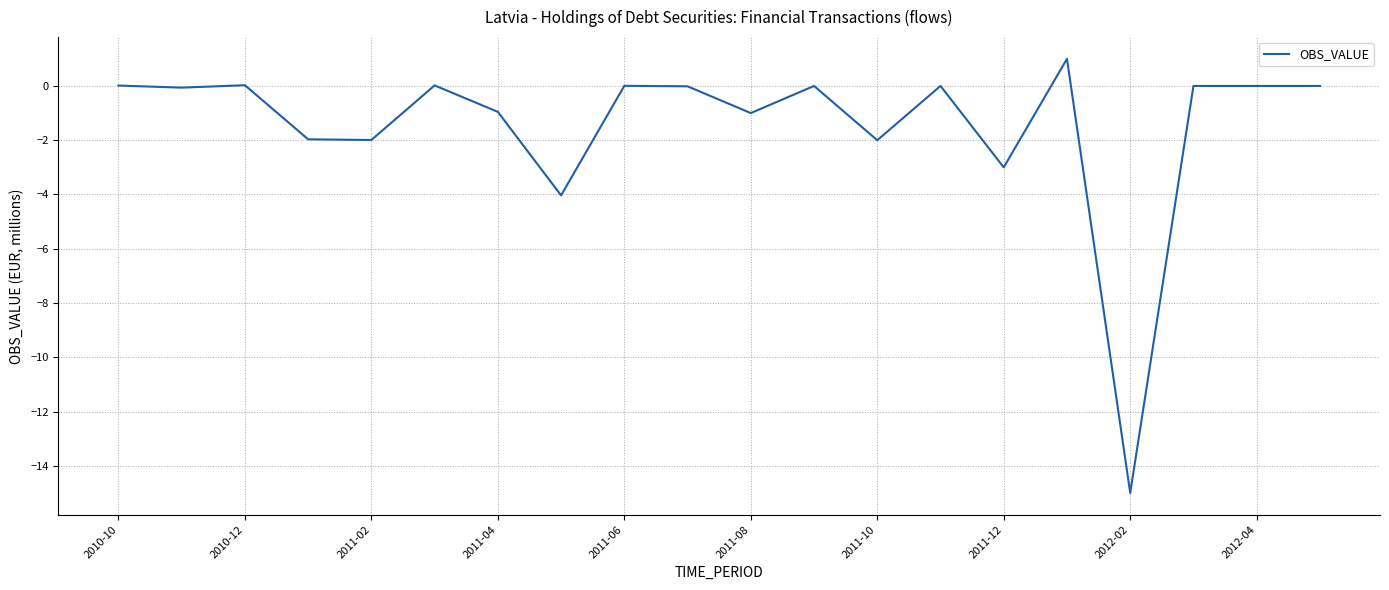

What is the difference between the maximum and minimum values?

16.0